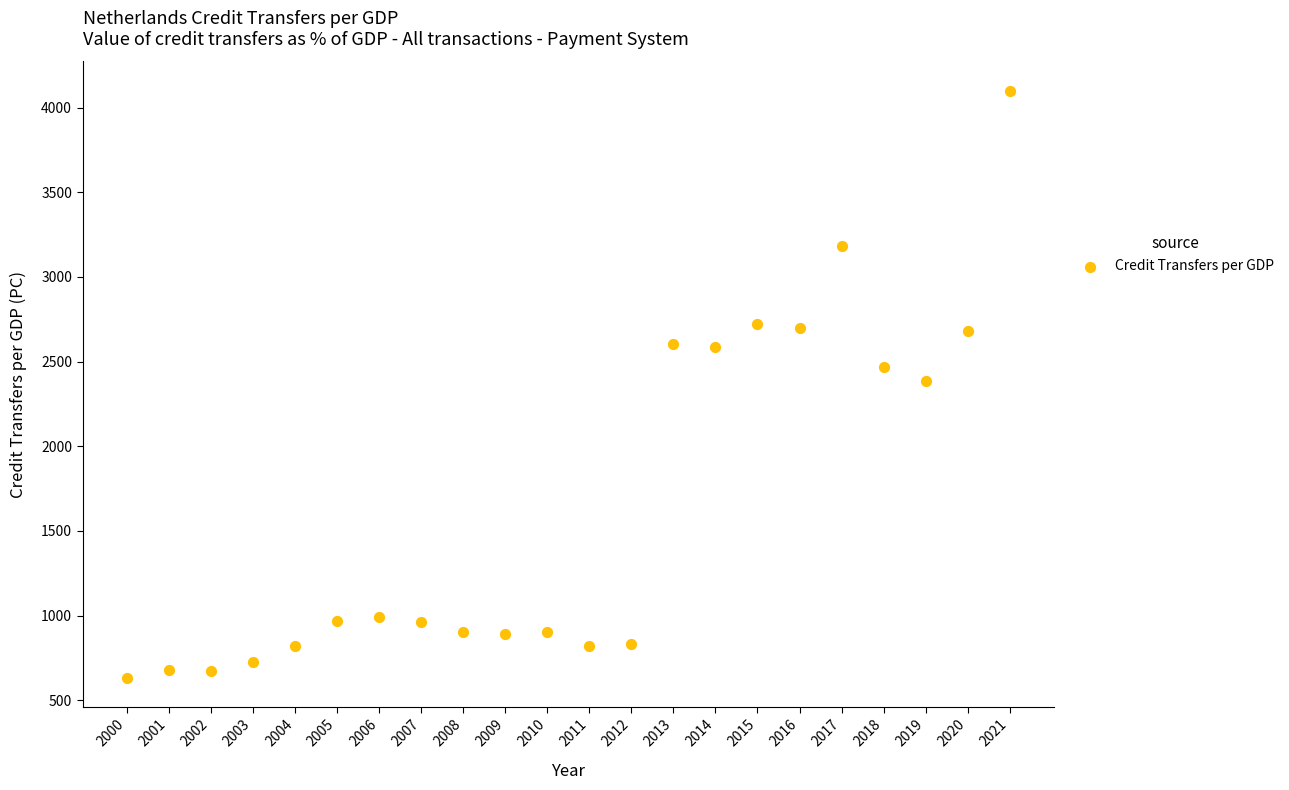

What is the range of Y values (max minus min)?

3466.5